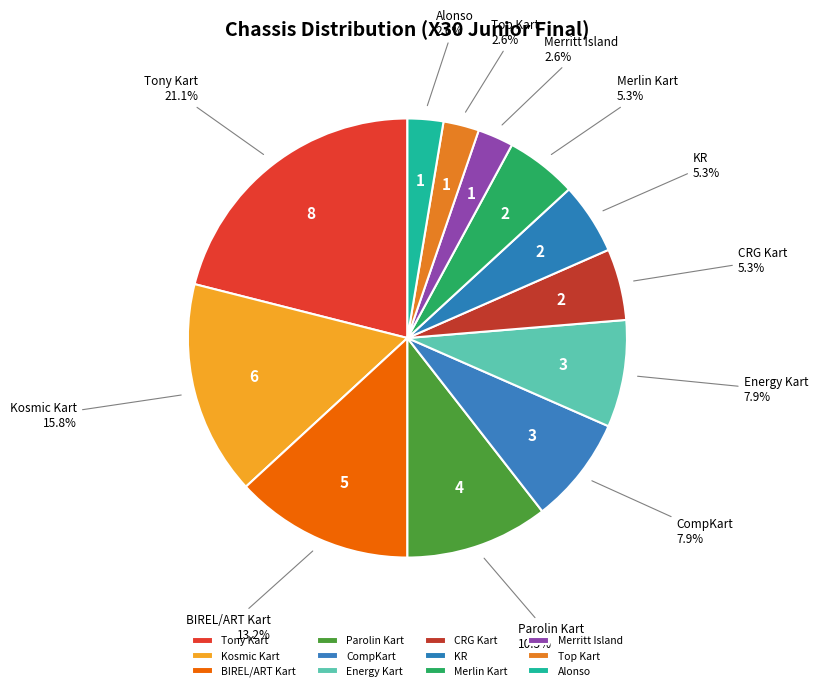

Which has a higher value, Tony Kart or Alonso?

Tony Kart